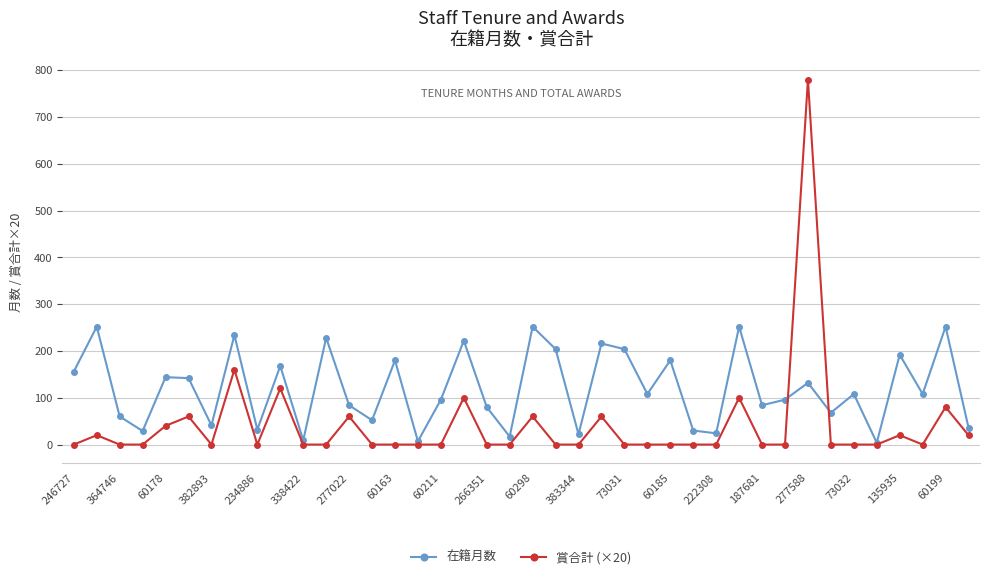

At how many categories does at least one series exceed 333?

1